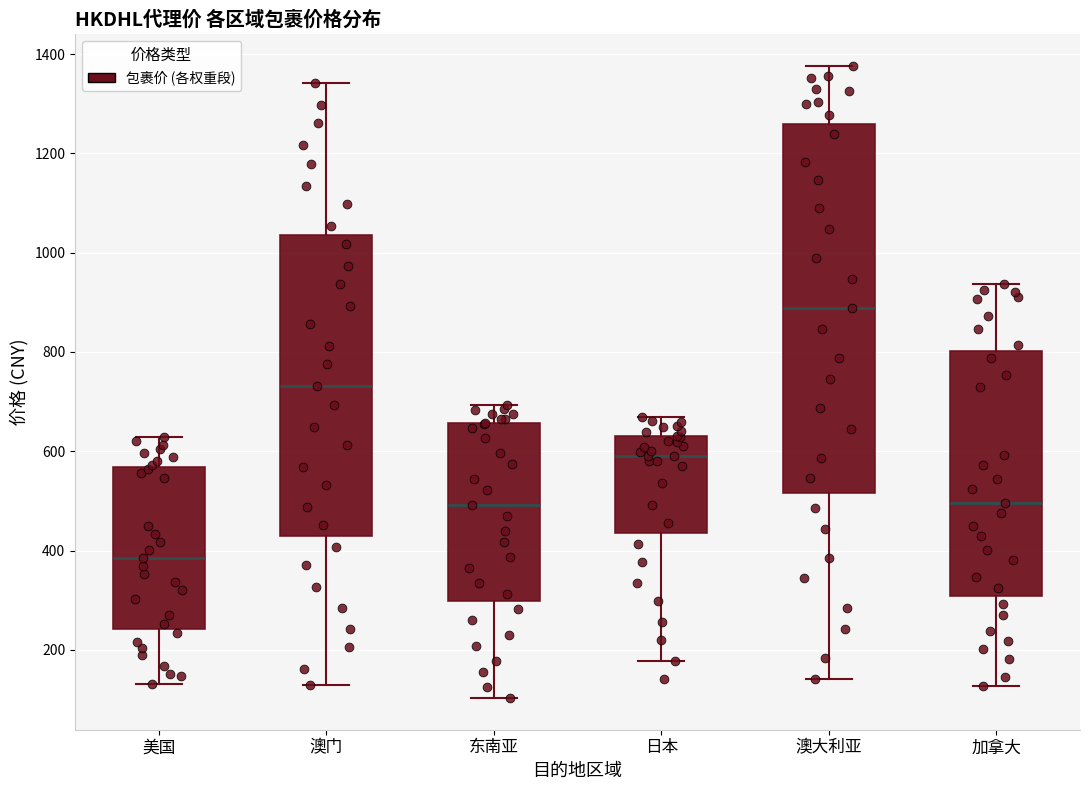

Comparing the boxes themselves (not the whiskers), which one is the tallest?

澳大利亚